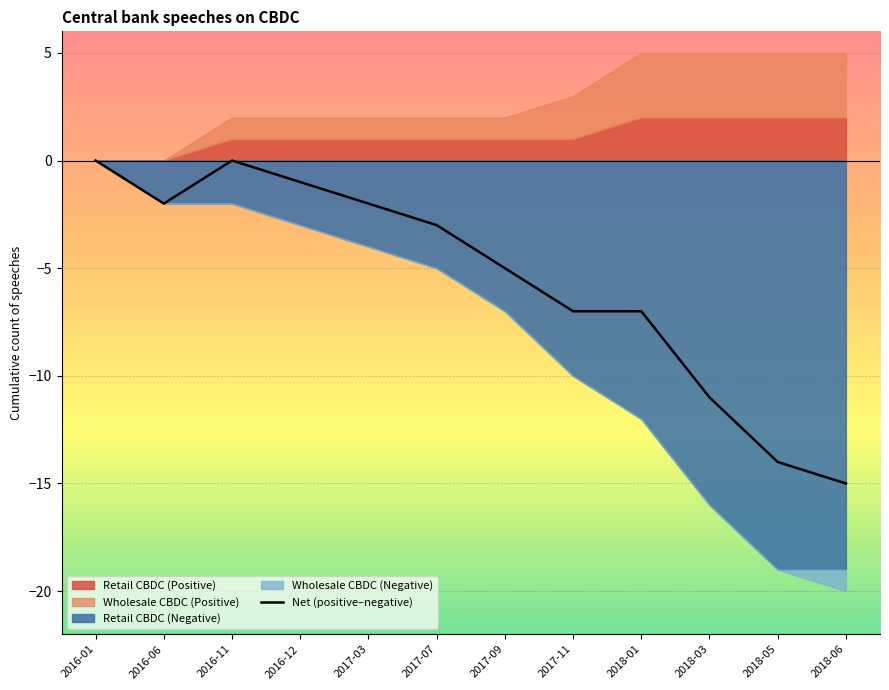

How many values are below -3?

6